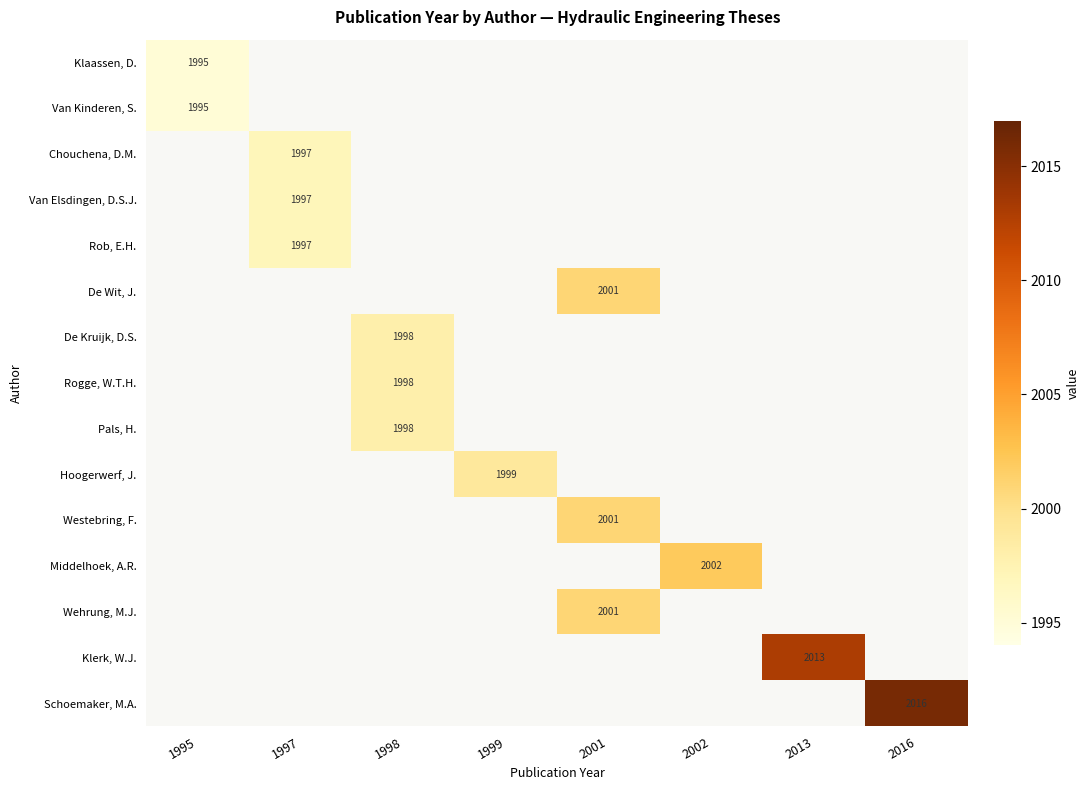

Is it true that Wehrung, M.J. equals 3544 at 2001?

False